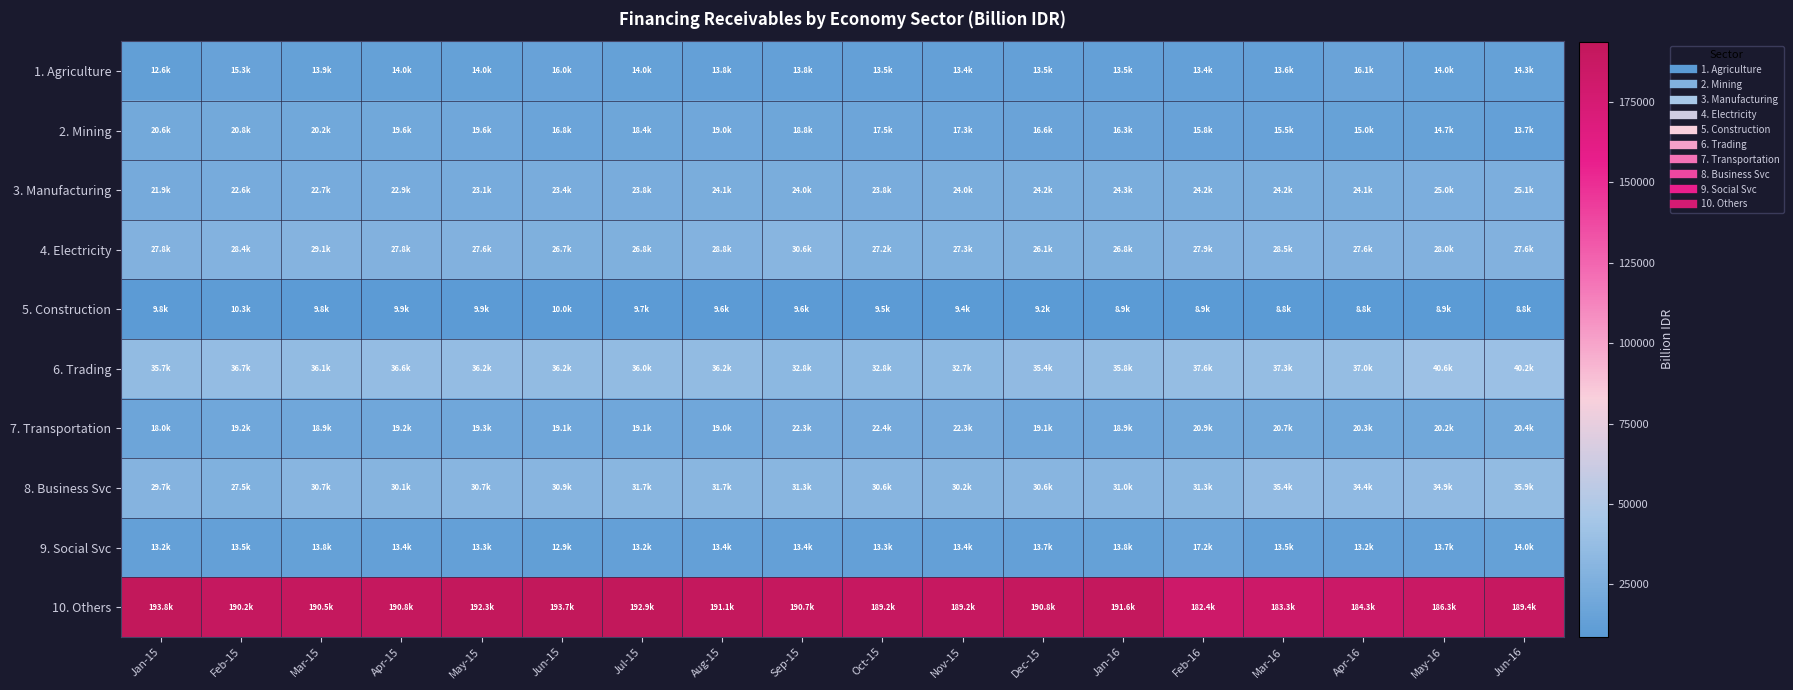

At how many categories does at least one series exceed 140373?

18